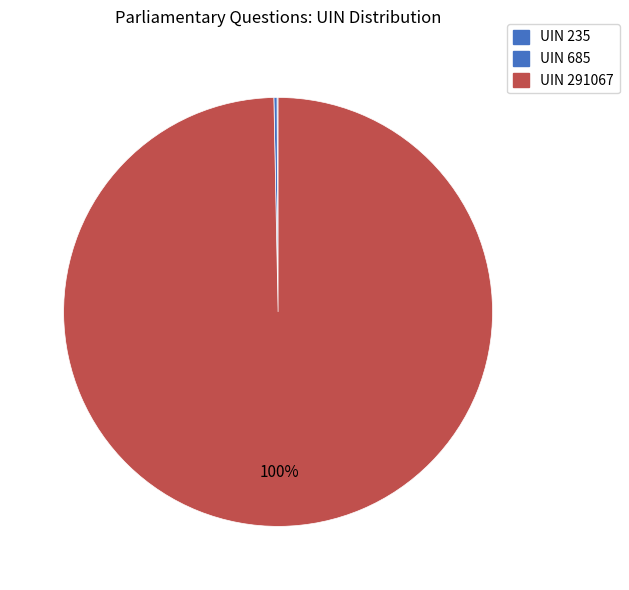

What is the change in value from UIN 235 to UIN 685?

+450